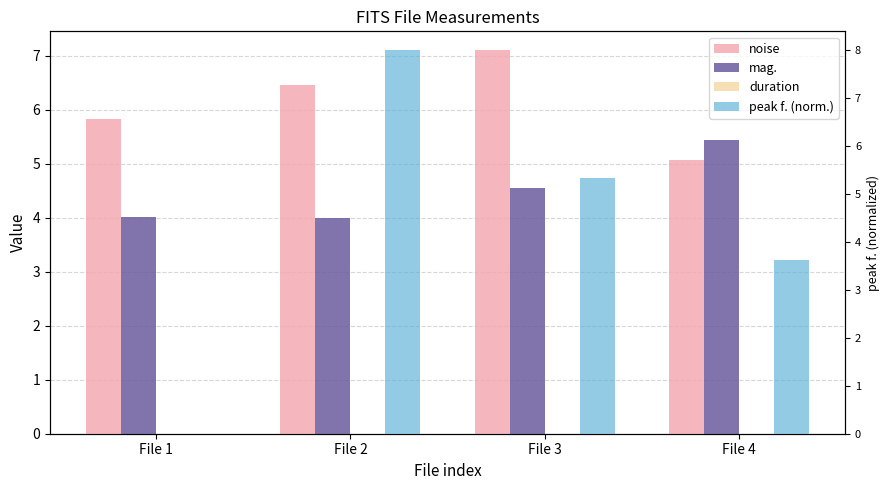

How many bars are there in each group?

4